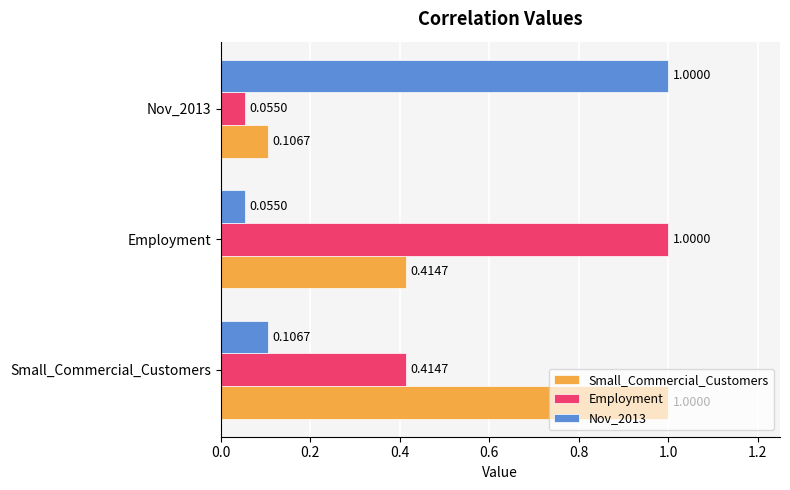

What is the difference between the highest and lowest values at Nov_2013?

0.9